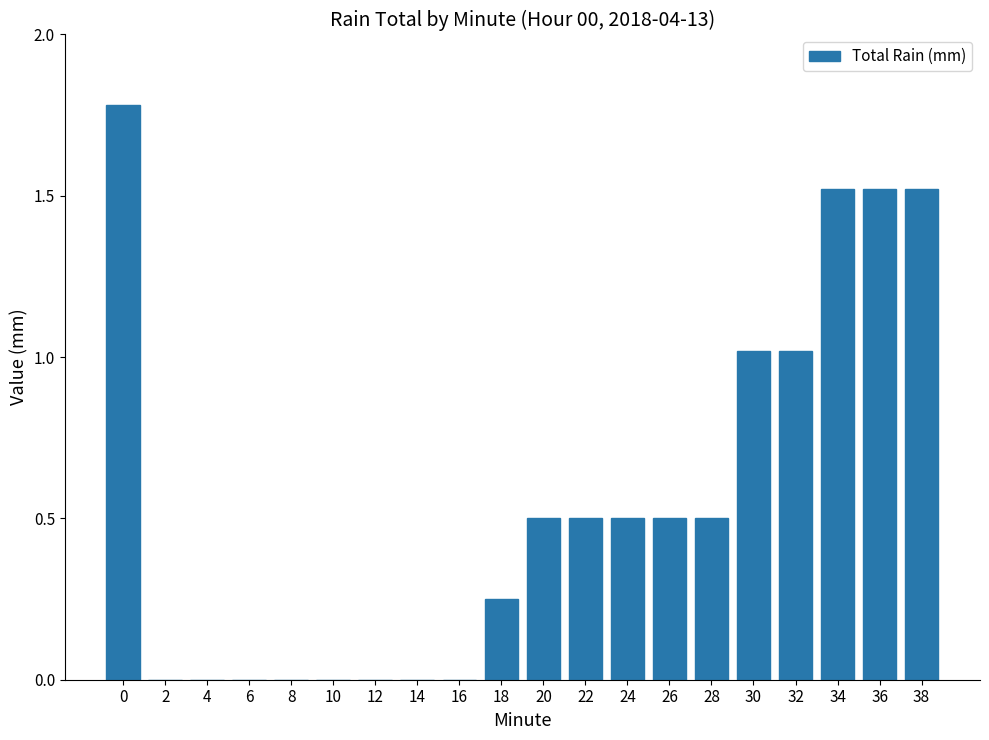

What value does the data have at 20?

0.5